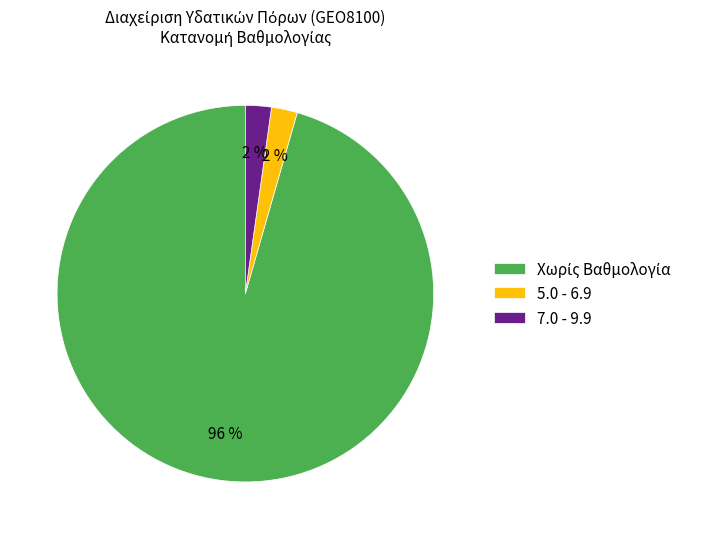

Count the number of slices in the pie.

3